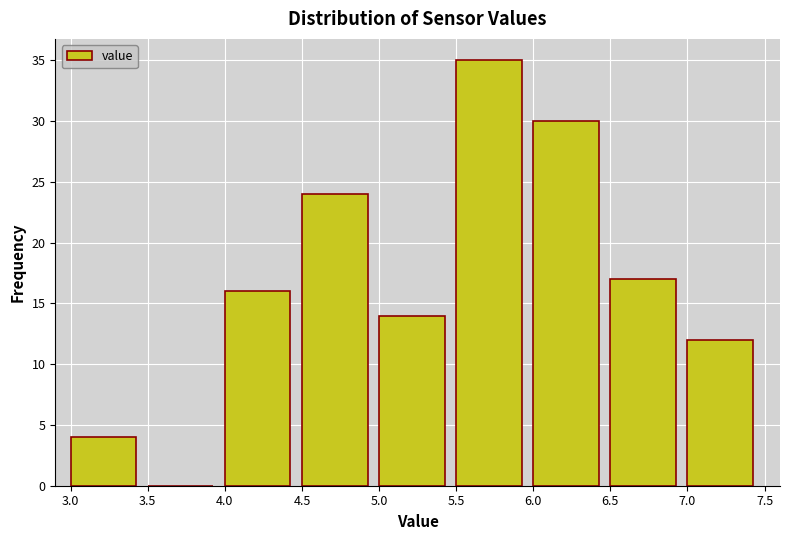

Reading left to right, transcribe this chart: for each bar, give the range it covers on the x-axis and its height. The values are not printed on the chart, so give them approximately, as read against the axis.

3.0 to 3.5: 4
3.5 to 4.0: 0
4.0 to 4.5: 16
4.5 to 5.0: 24
5.0 to 5.5: 14
5.5 to 6.0: 35
6.0 to 6.5: 30
6.5 to 7.0: 17
7.0 to 7.5: 12